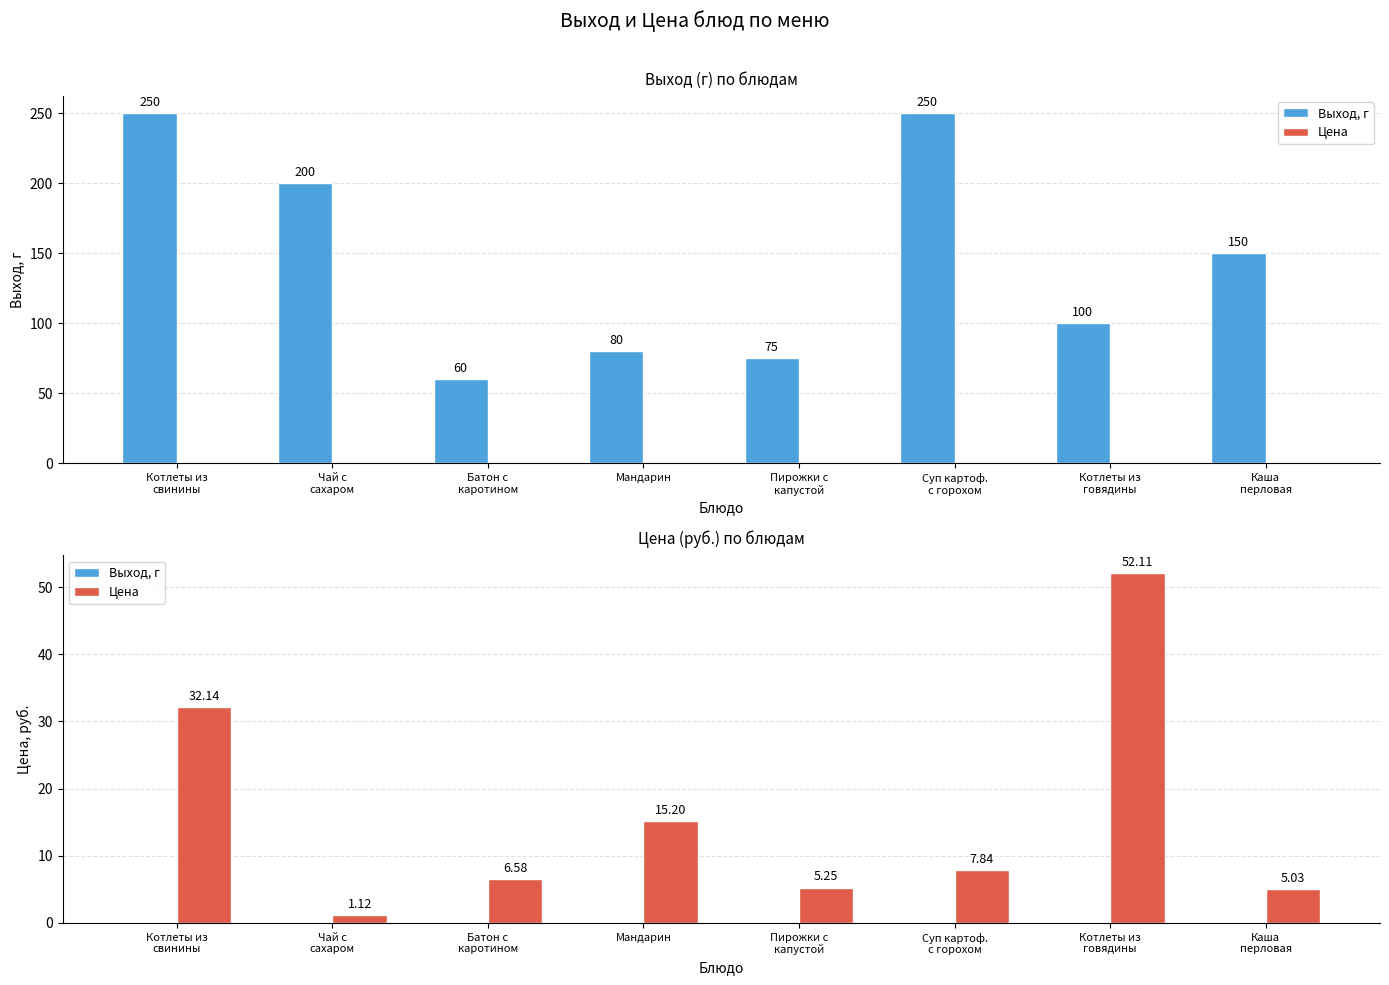

How many groups of bars are there?

8